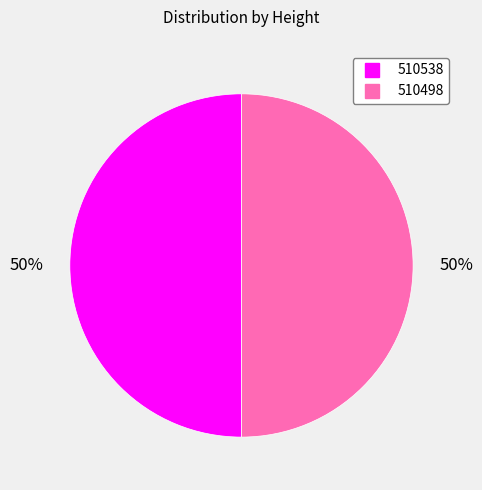

What is the ratio of the value at 510498 to the value at 510538?

1.0